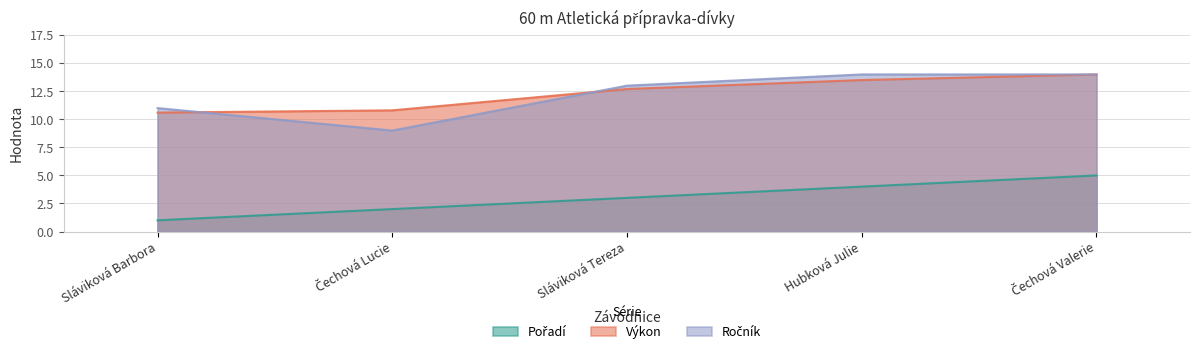

What is the label of the 5th point from the right?

Sláviková Barbora